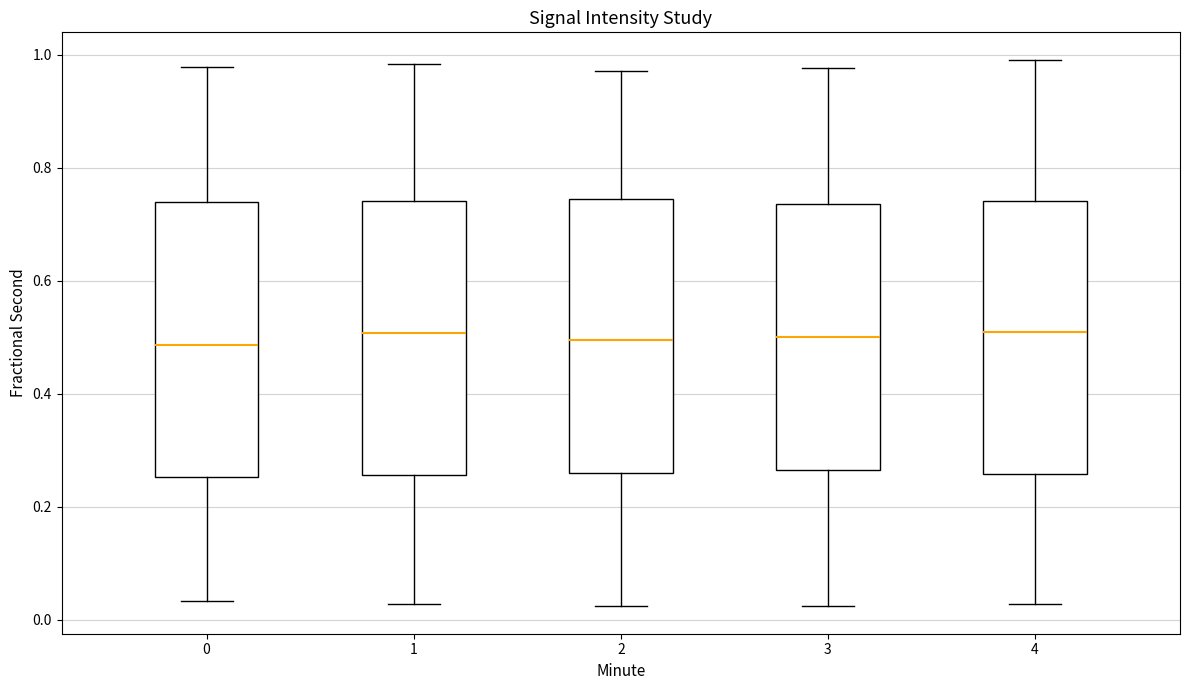

Reading left to right, transcribe this box plot: for each box, give where its median line is, the range the box spans, and where its two whiskers end, as read against the y-axis. The values are not printed on the chart, so give them approximately, as read against the axis.

0: median 0.48, box 0.26 to 0.74, whiskers 0.04 to 0.98
1: median 0.50, box 0.26 to 0.74, whiskers 0.02 to 0.98
2: median 0.50, box 0.26 to 0.74, whiskers 0.02 to 0.98
3: median 0.50, box 0.26 to 0.74, whiskers 0.02 to 0.98
4: median 0.50, box 0.26 to 0.74, whiskers 0.02 to 1.00